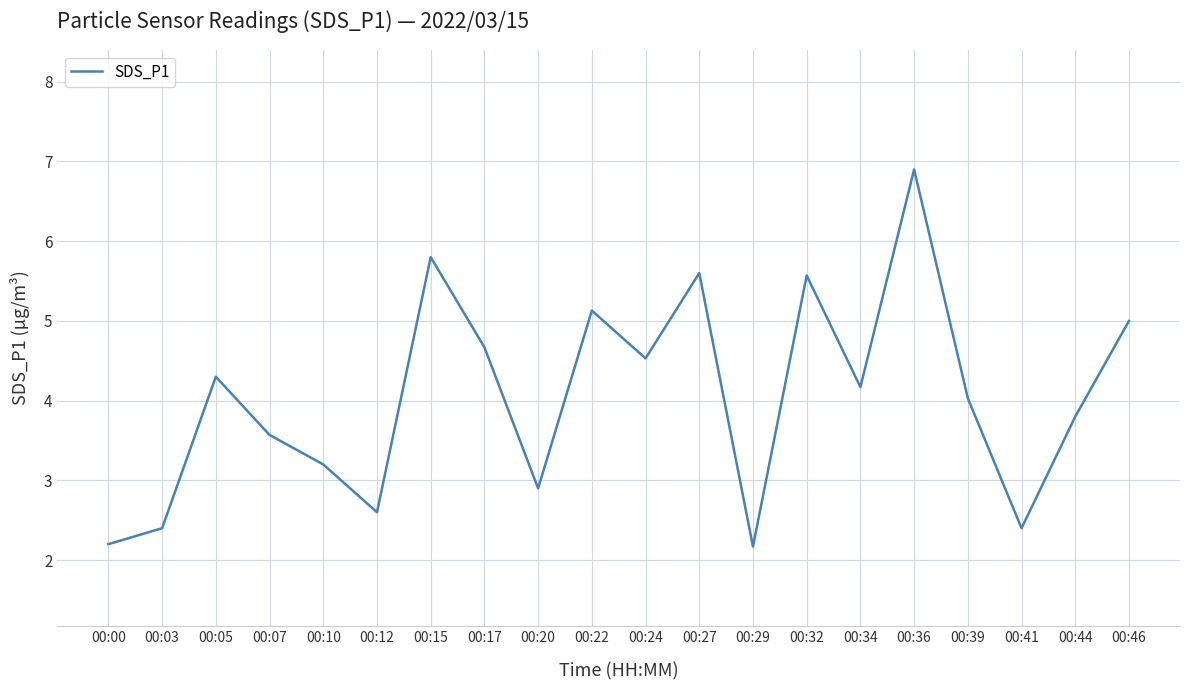

How many interior local valleys (lower than both neighbors) does the data have?

6